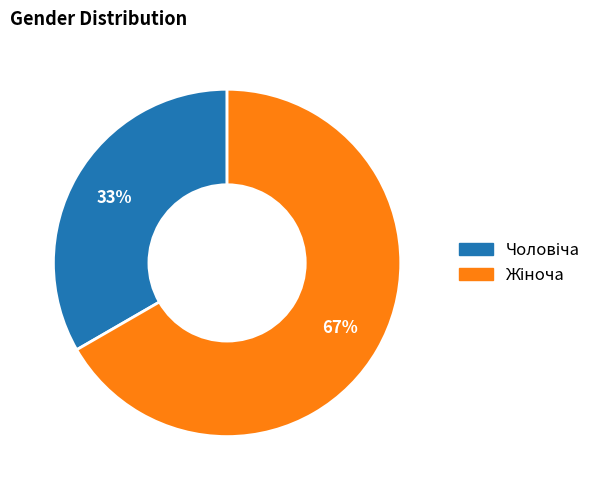

Is there any slice that represents more than half of the pie?

Yes